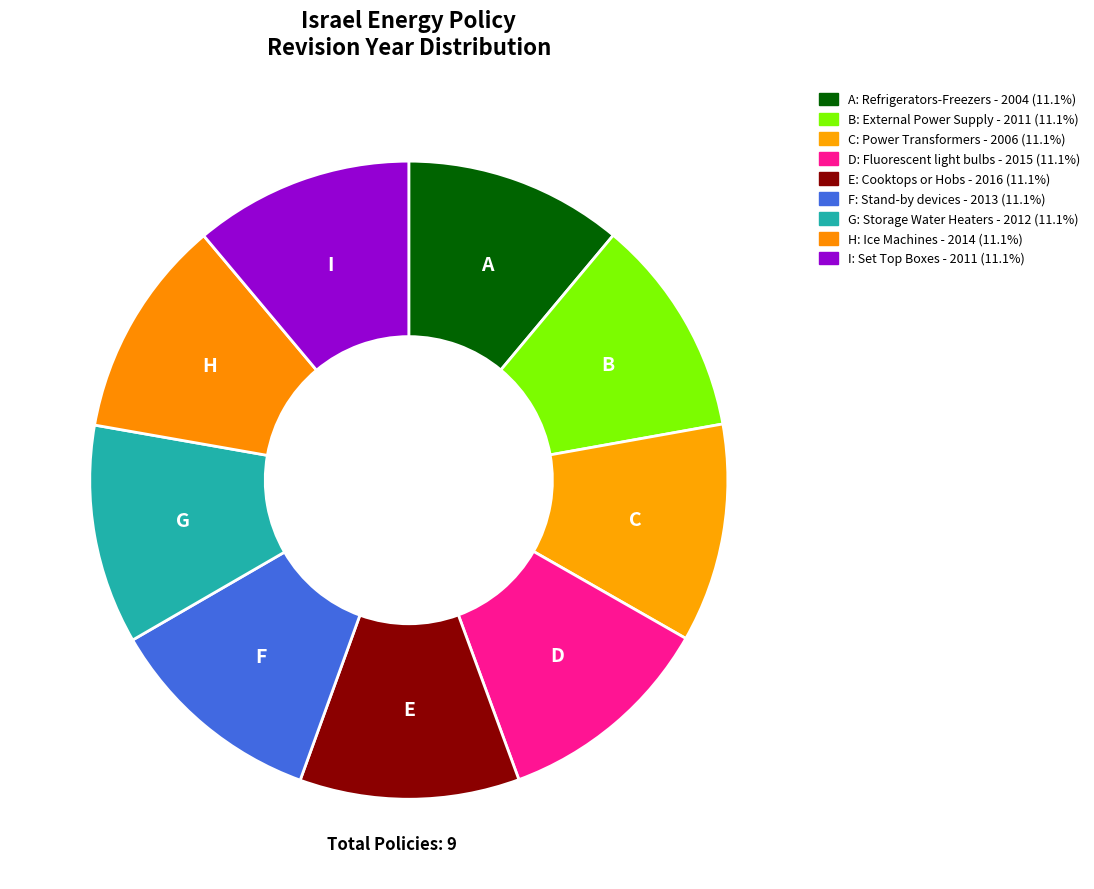

What is the smallest slice in the pie chart?

Refrigerators-Freezers